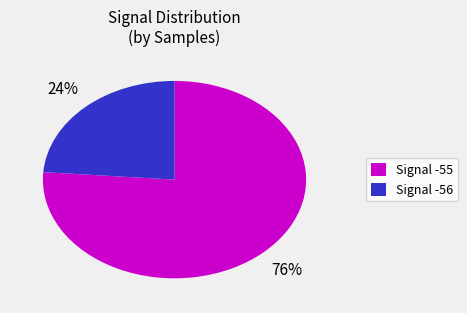

Which slice is the smallest?

Signal -56